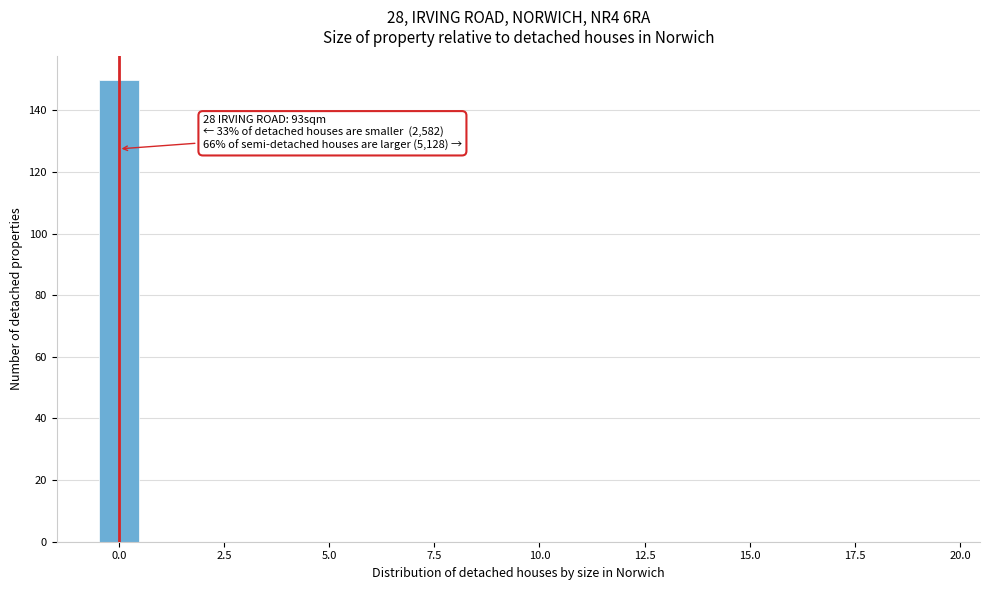

Read against the x-axis, roughly where is the centre of the tallest bar?

0.0